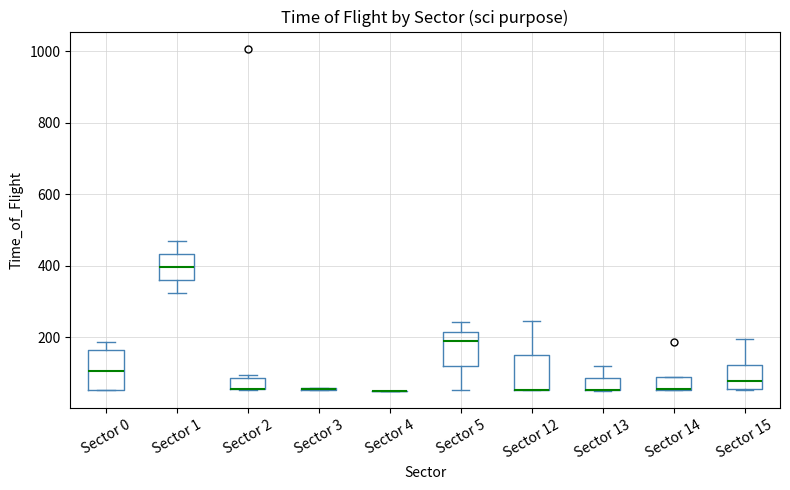

Where does the upper whisker of the box for Sector 15 end on the y-axis? The values are not printed on the chart, so give them approximately, as read against the axis.

200